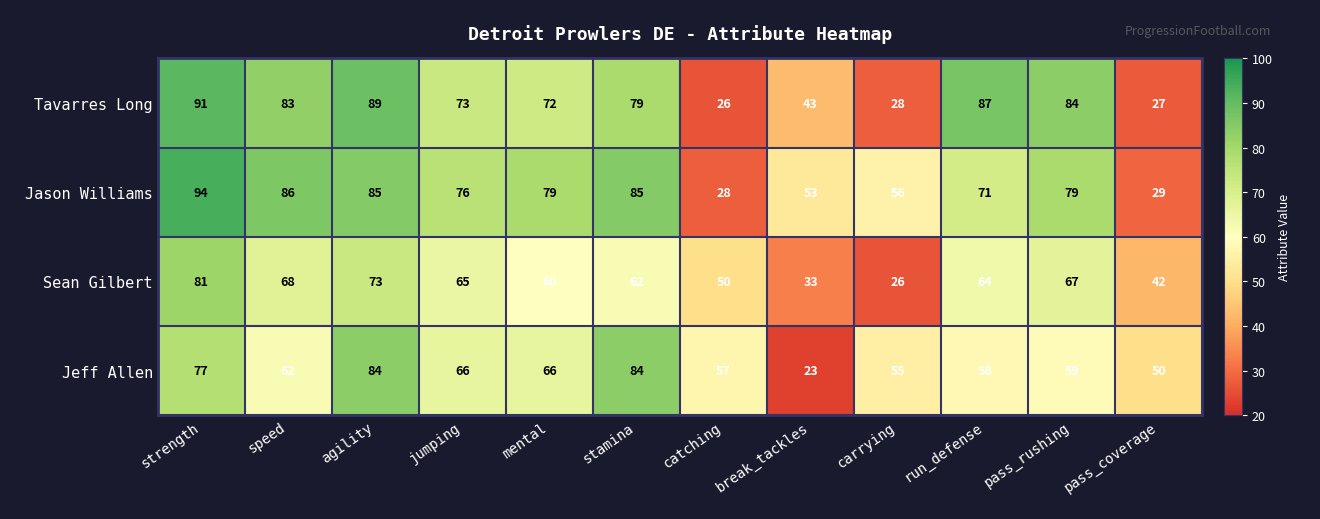

True or false: Jason Williams has a value of 10 at catching.

False